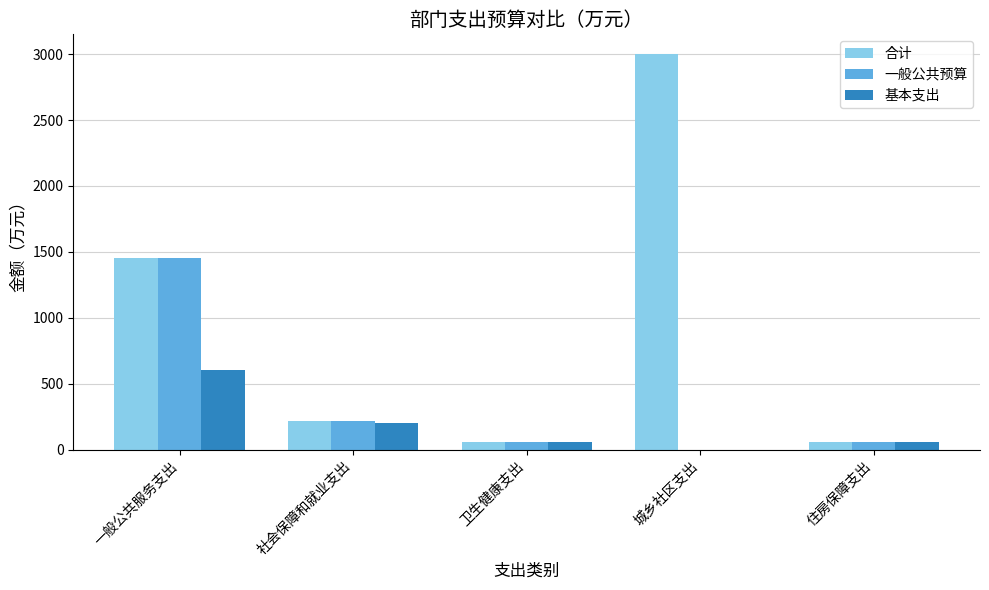

What is the sum of the 基本支出 values at 社会保障和就业支出 and 一般公共服务支出?

803.8